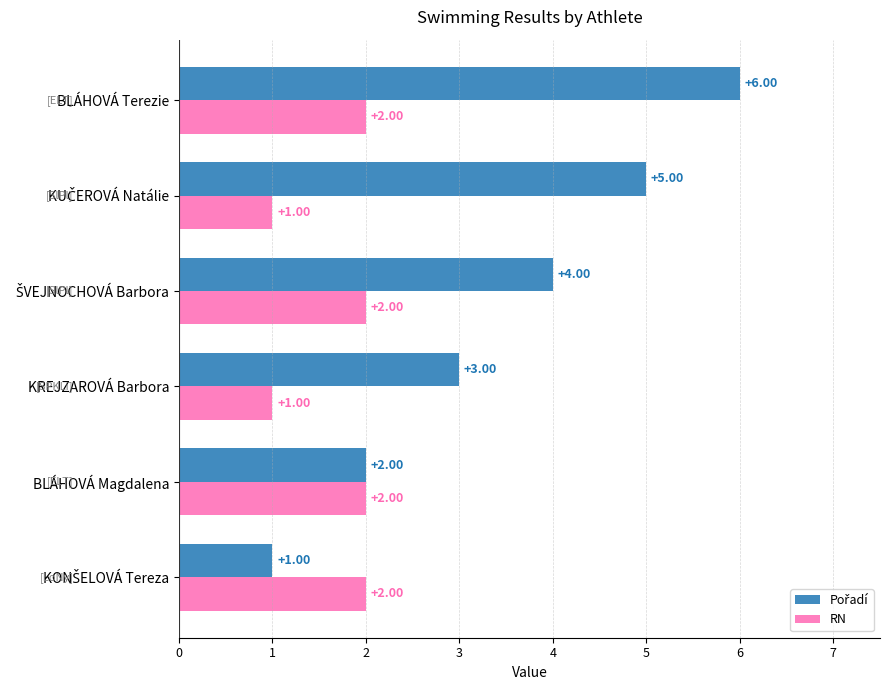

What is the total value across all series at BLÁHOVÁ Terezie?

8